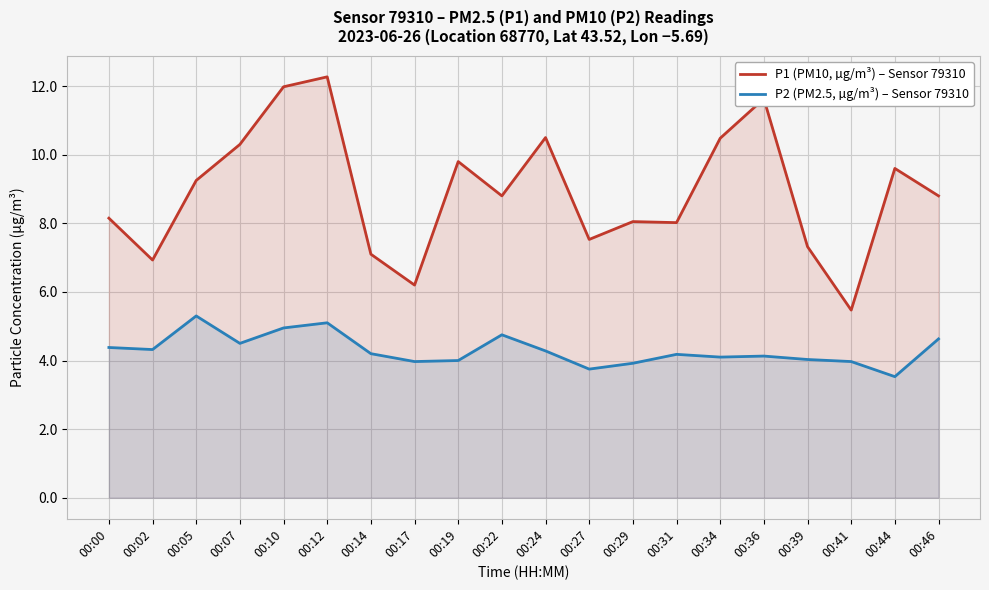

List the labels in order of P1 (PM10, µg/m³) – Sensor 79310 value, smallest first.

00:41, 00:17, 00:02, 00:14, 00:39, 00:27, 00:31, 00:29, 00:00, 00:22, 00:46, 00:05, 00:44, 00:19, 00:07, 00:34, 00:24, 00:36, 00:10, 00:12